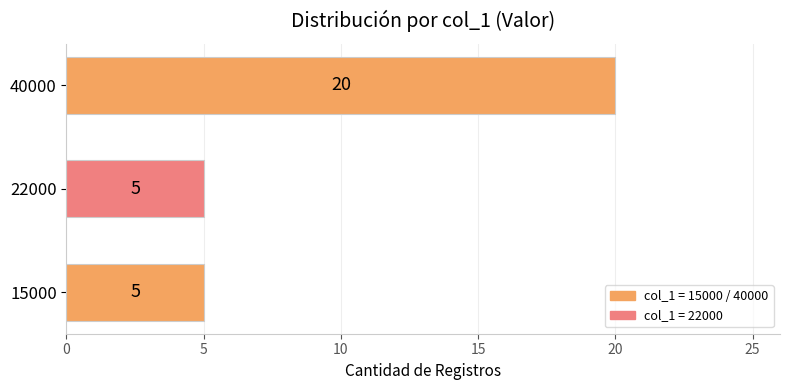

At which category does the chart reach its peak across all series?

40000